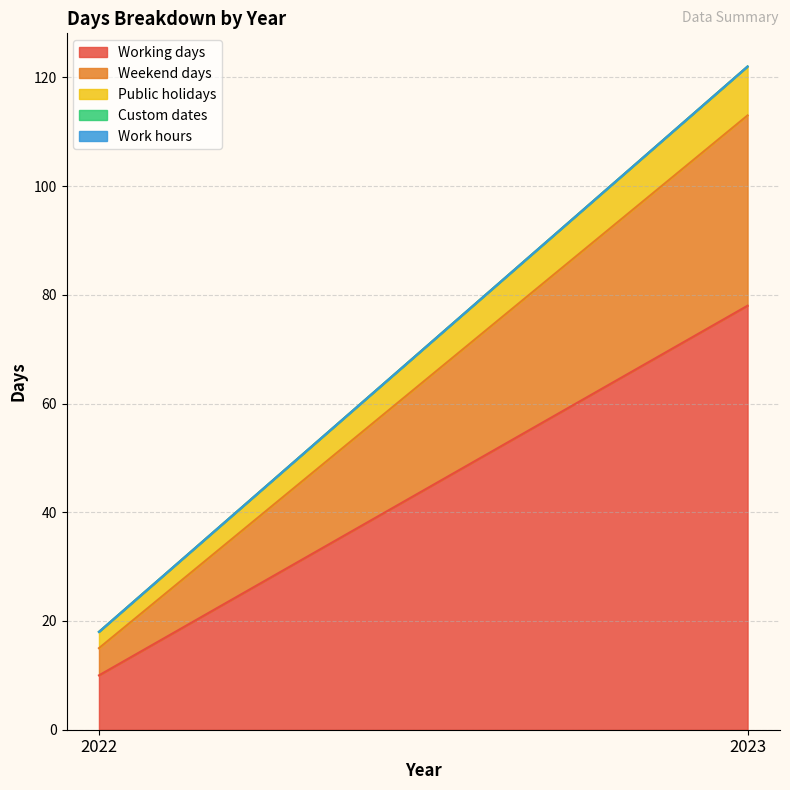

At which category is the sum across all series the highest?

2023